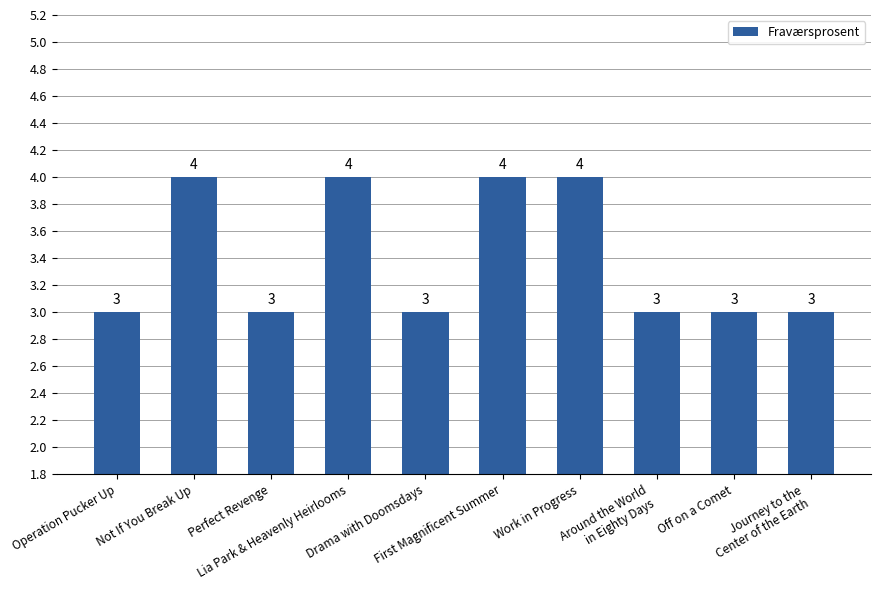

Reading left to right, what are all the values shown in this chart?

3	4	3	4	3	4	4	3	3	3